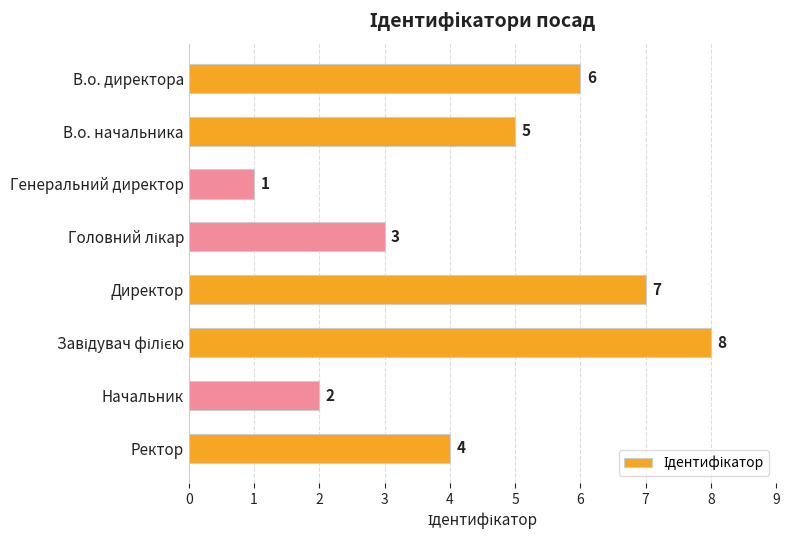

What is the maximum value shown in the chart?

8